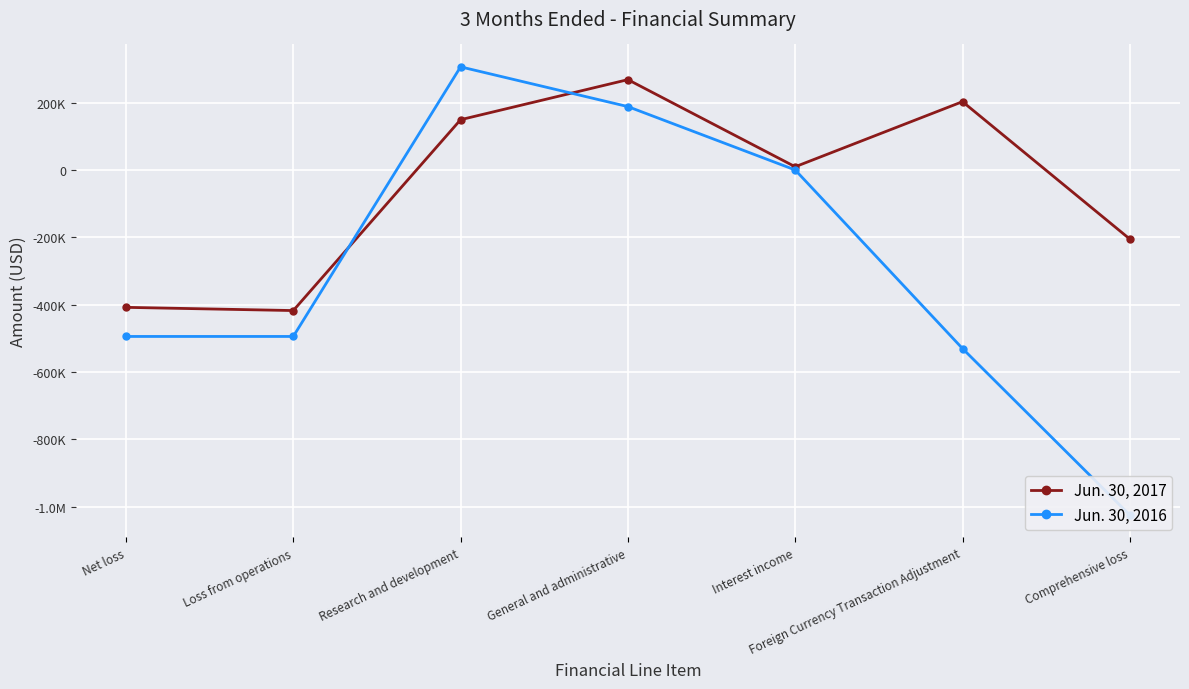

Rank the series by their average value, from lowest to highest.

Jun. 30, 2016, Jun. 30, 2017